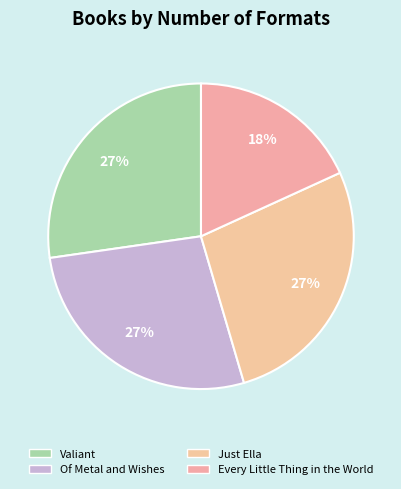

The Valiant slice represents 27% of the pie. True or false?

True